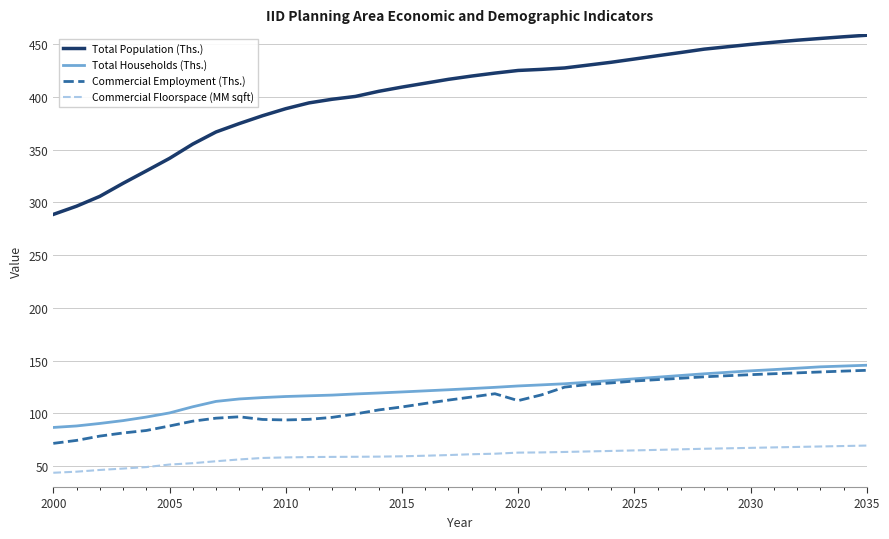

Which series has the largest total across all categories?

Total Population (Ths.)